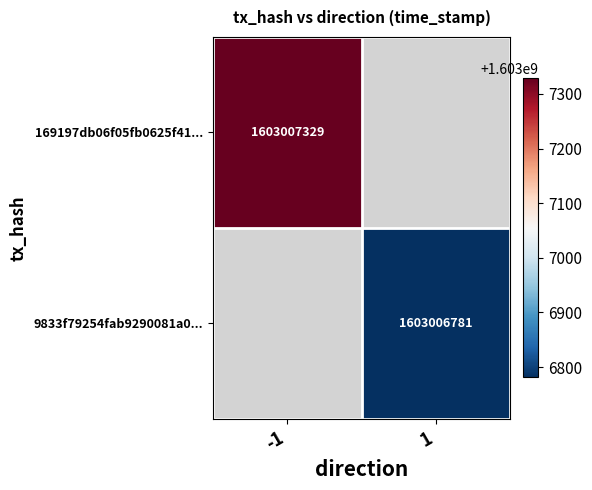

Reading left to right, what are all the values shown in this chart?

169197db06f05fb0625f41ab0667d45dfc1c462: direction=-1	time_stamp=1603007329
9833f79254fab9290081a0726fe3acb79c6bf7a: direction=1	time_stamp=1603006781